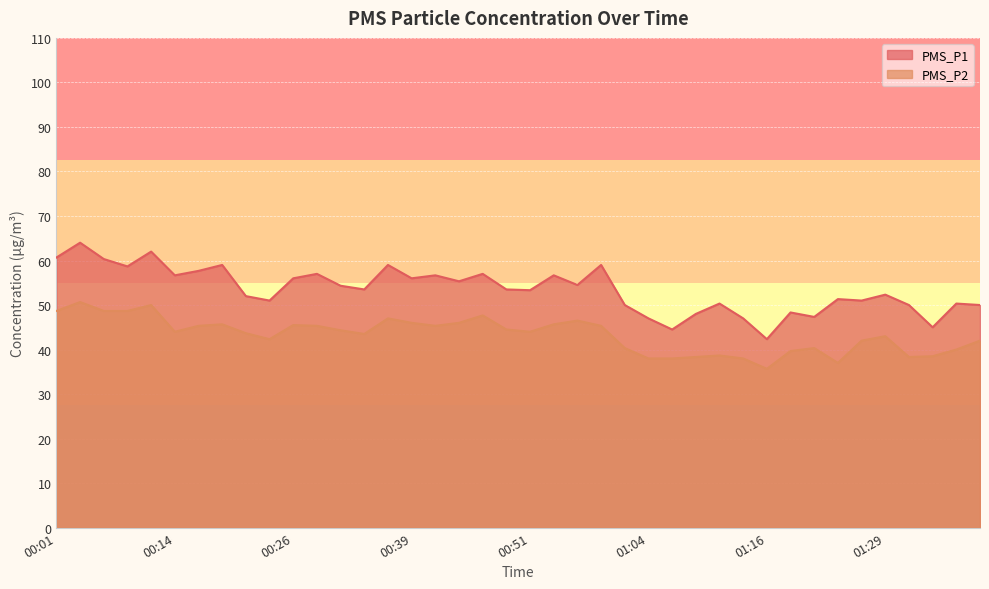

How many lines are shown in the chart?

2